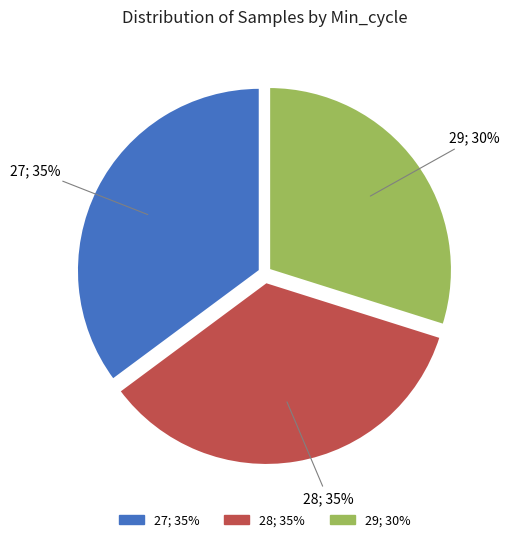

Does any single category account for the majority?

No